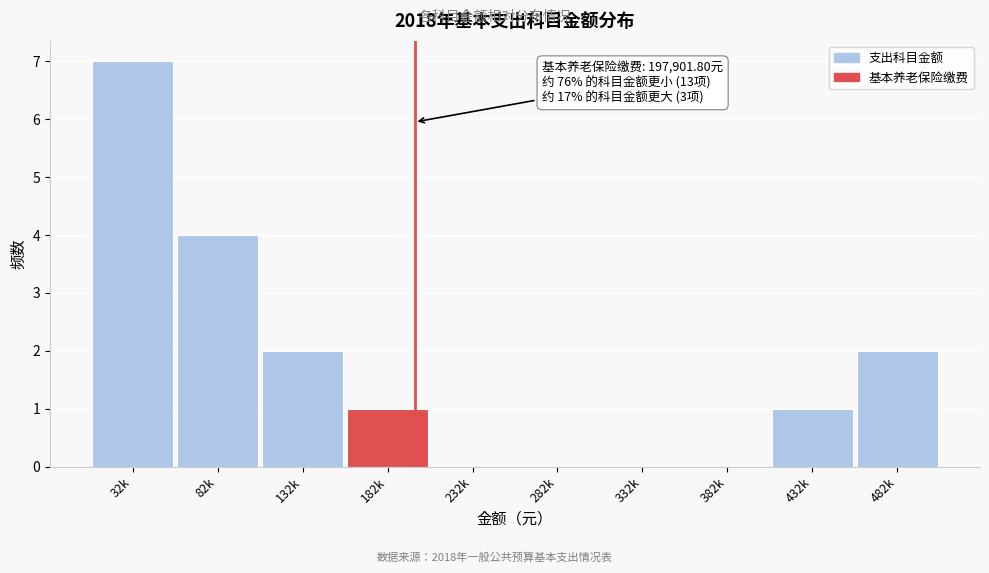

Reading left to right, extract all data points from this chart.

32k=7	82k=4	132k=2	182k=1	232k=0	282k=0	332k=0	382k=0	432k=1	482k=2